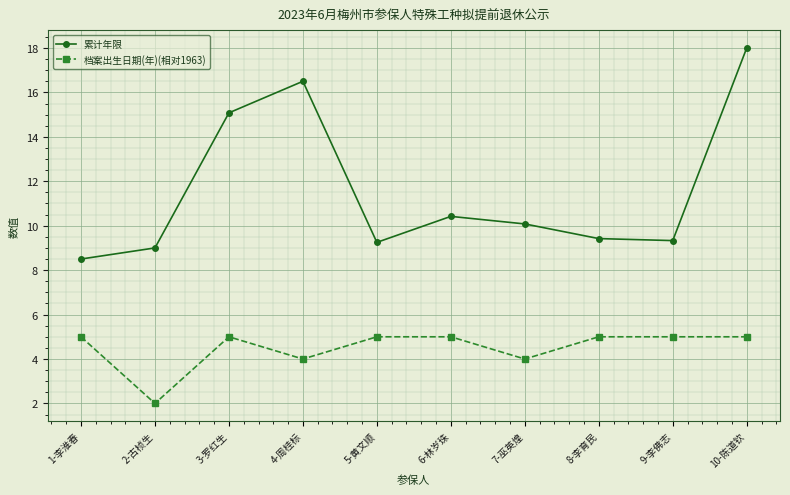

At 1-李淮春, list the series in order from smallest to largest.

档案出生日期(年)(相对1963), 累计年限